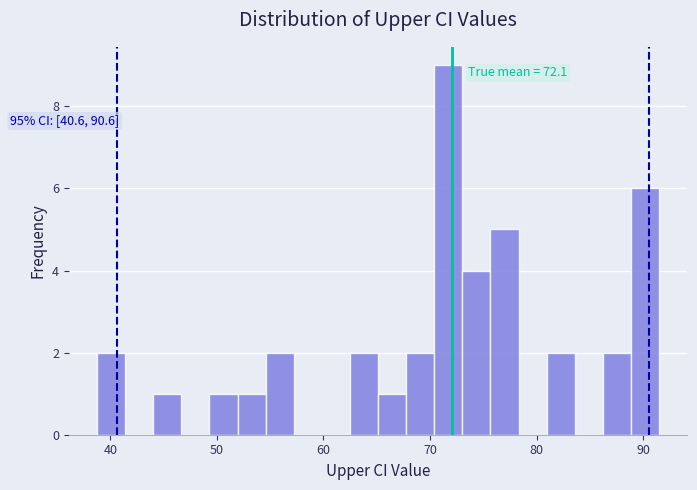

Read against the x-axis, roughly where is the centre of the tallest bar?

72